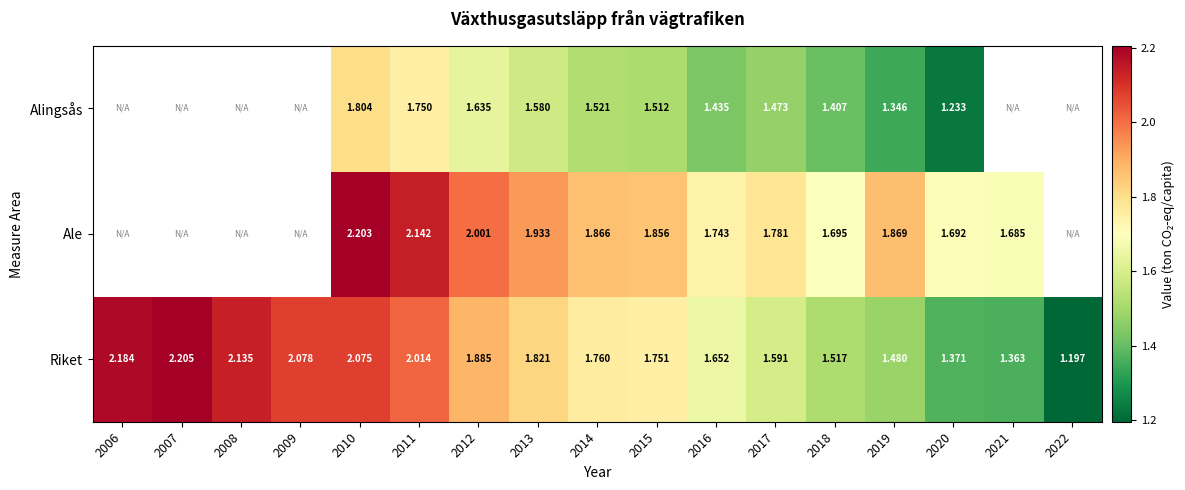

Which series changed the most between 2016 and 2018?

Riket